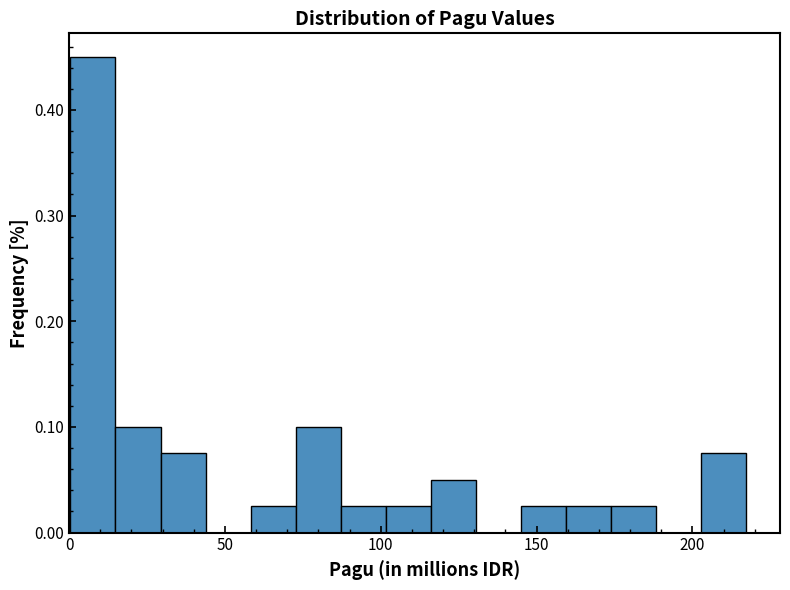

Read against the x-axis, roughly where is the centre of the tallest bar?

10